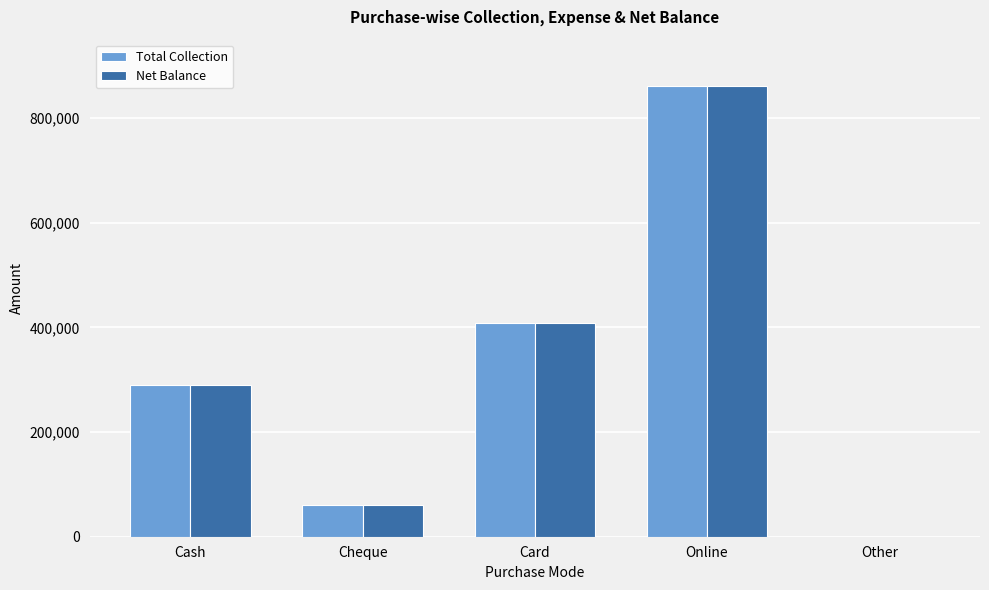

Reading left to right, what are all the values shown in this chart?

Total Collection: Cash=290800	Cheque=61000	Card=408000	Online=862100	Other=0
Net Balance: Cash=290800	Cheque=61000	Card=408000	Online=862100	Other=0